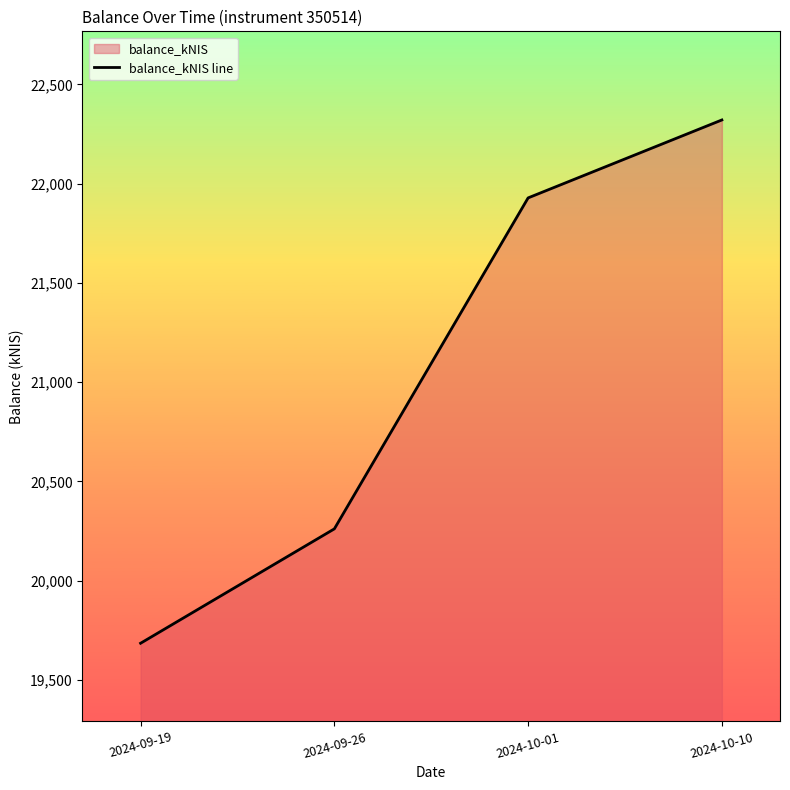

The value at 2024-09-26 is 20261.3. True or false?

True